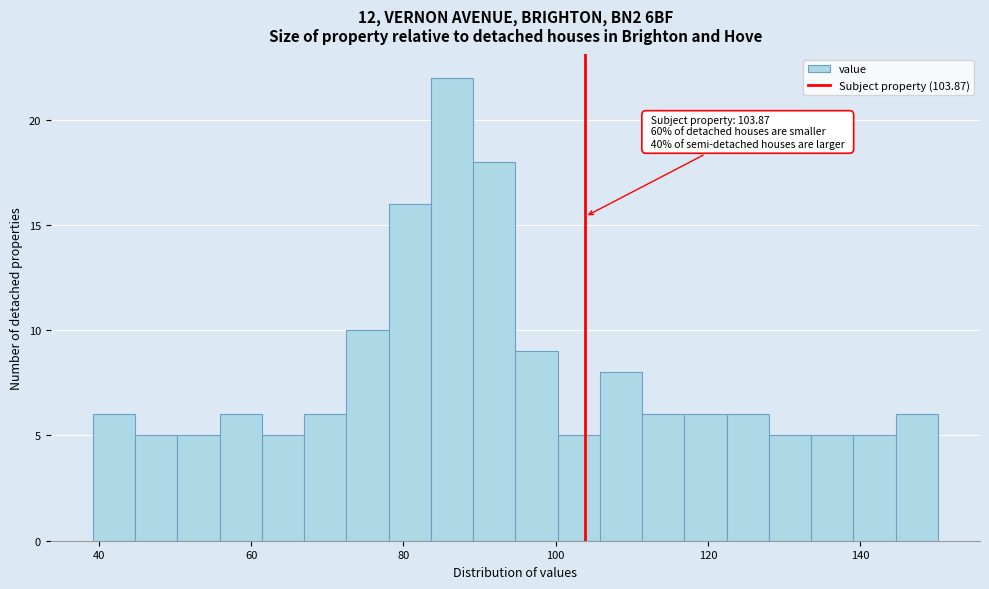

Around what value on the x-axis is the tallest bar? Give the approximate position of its centre, as read against the axis.

86